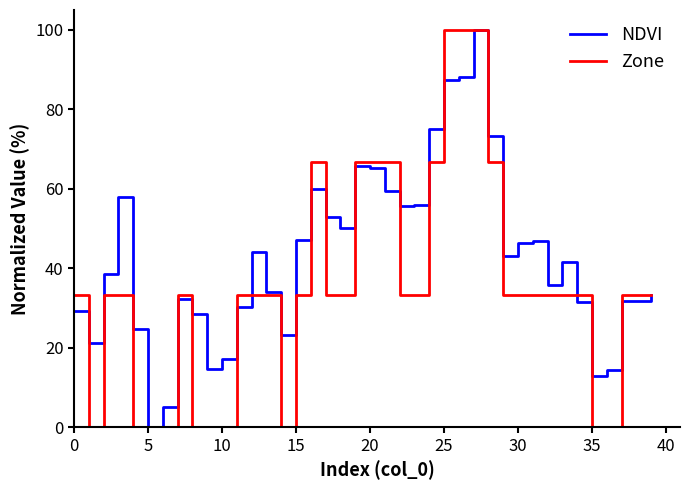

What is the greatest value displayed?

100.0